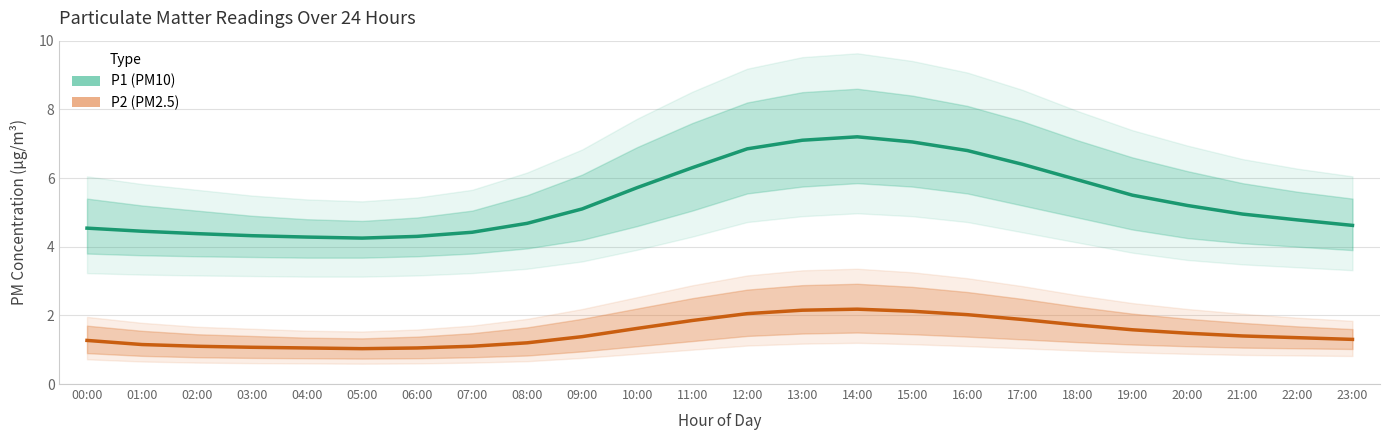

True or false: P1 (PM10) and P2 (PM2.5) intersect in this chart.

False